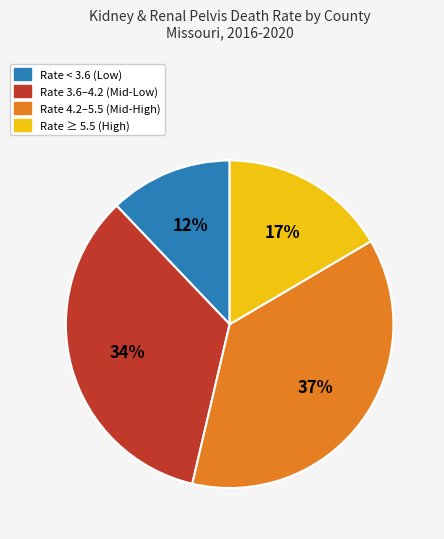

To the nearest percent, what is the difference between the largest and smallest slice percentages?

25%